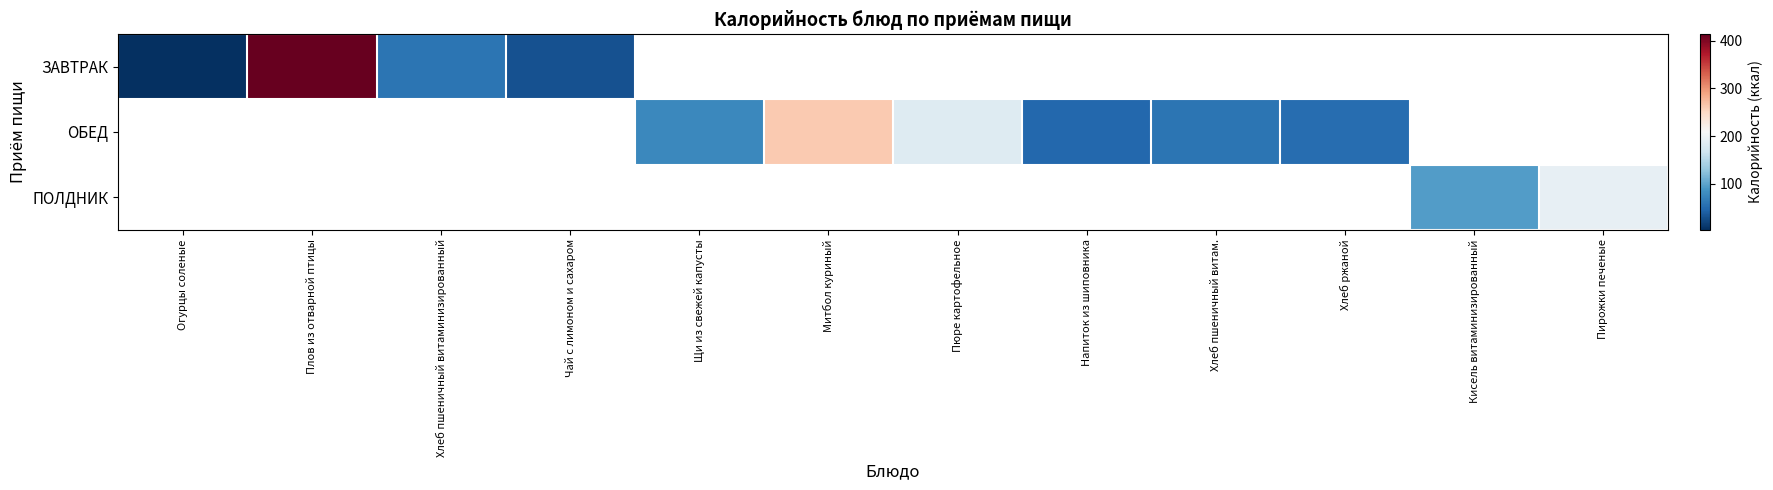

At which label does ЗАВТРАК reach its minimum?

Огурцы соленые